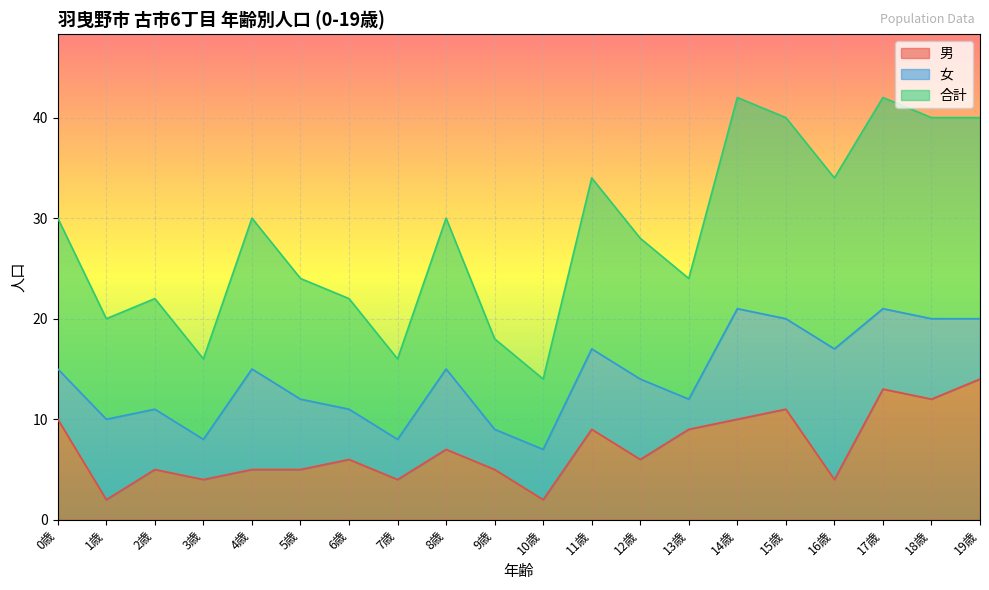

True or false: 合計 and 男 cross at least once.

False